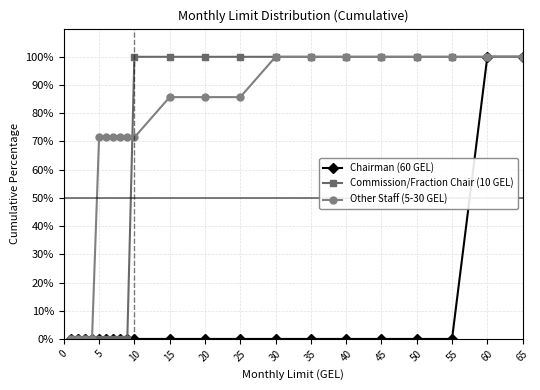

Rank the series by their average value, from lowest to highest.

Chairman (60 GEL), Commission/Fraction Chair (10 GEL), Other Staff (5-30 GEL)